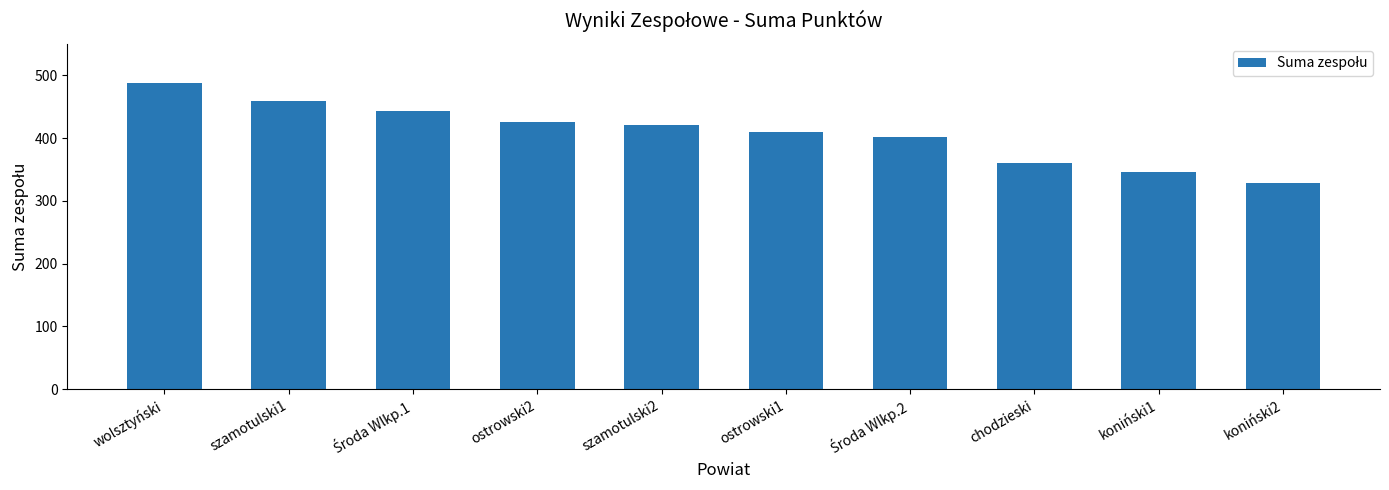

Are the bars grouped side by side (vs. stacked)?

No